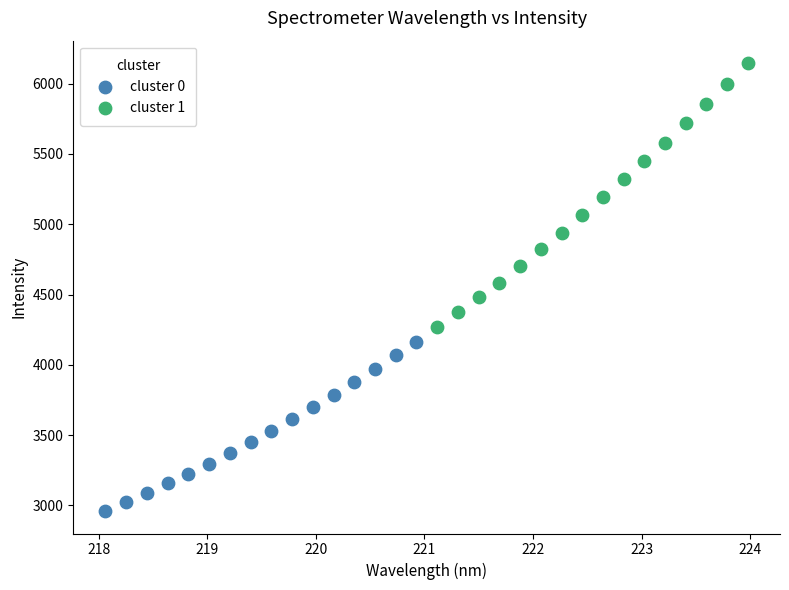

Which series contains the lowest Y value?

cluster 0